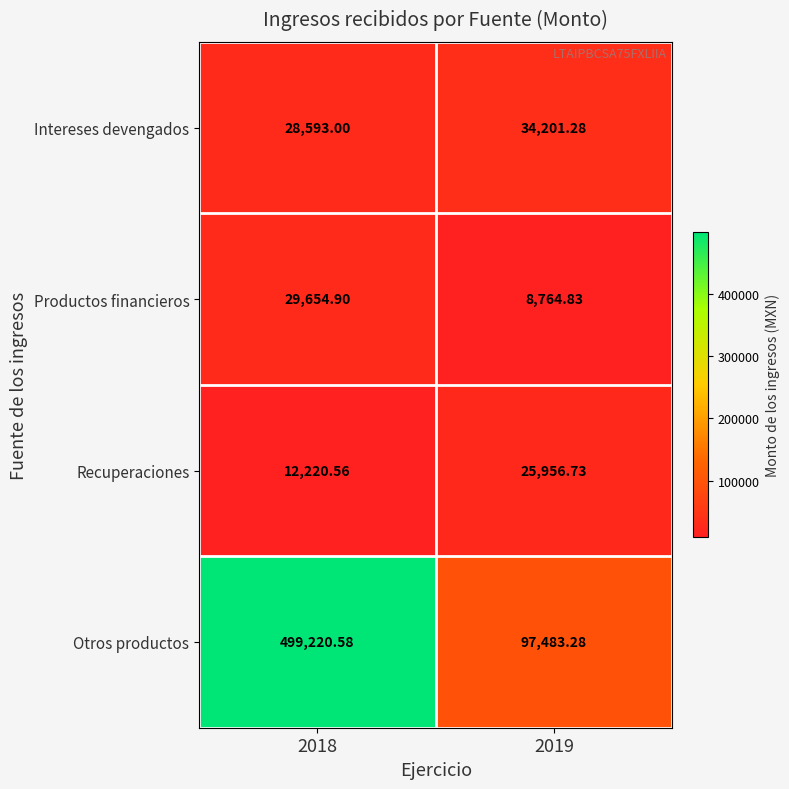

Which series has the widest spread of values?

Otros productos